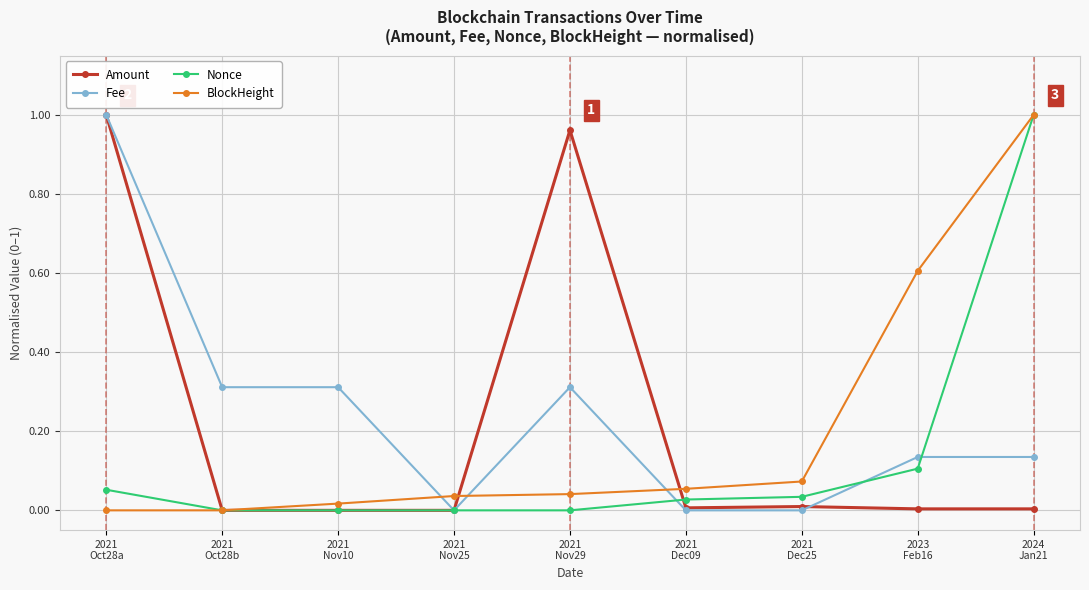

True or false: Fee and BlockHeight cross at least once.

True